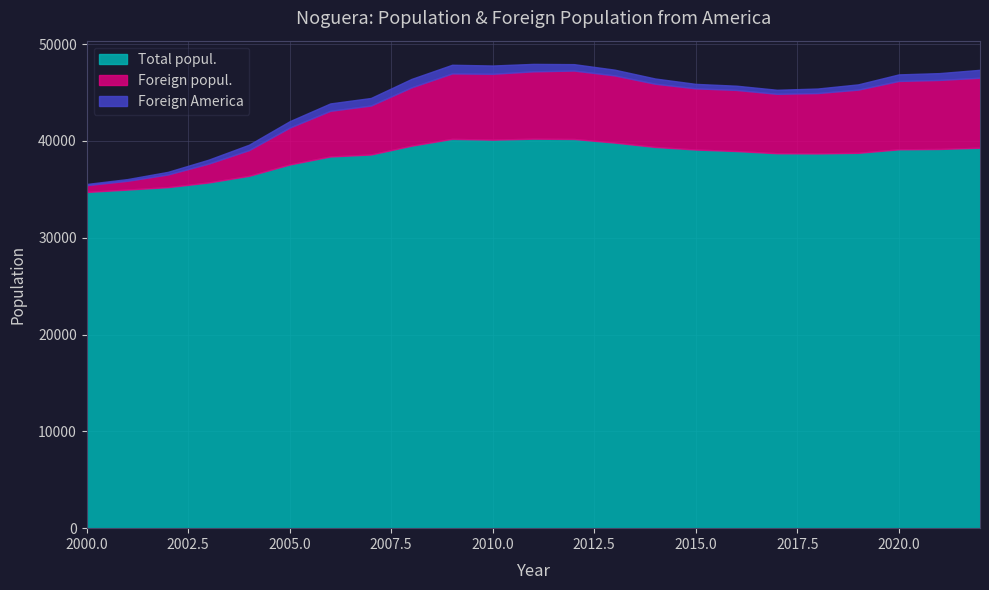

What is the difference between the second highest and minimum values in the Foreign America series?

749